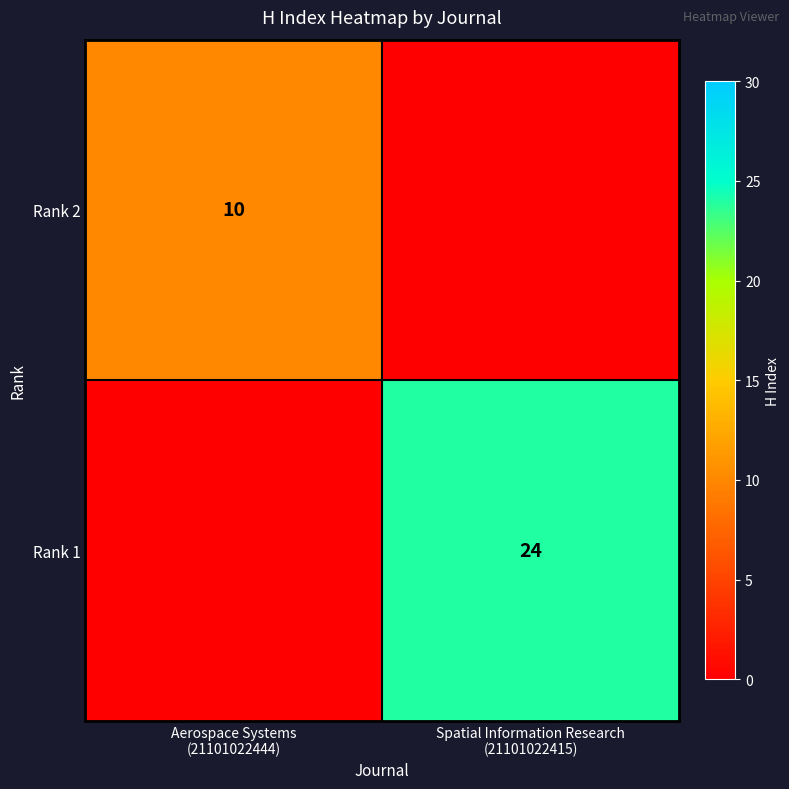

How many Rank 2 values are between 0 and 10?

2